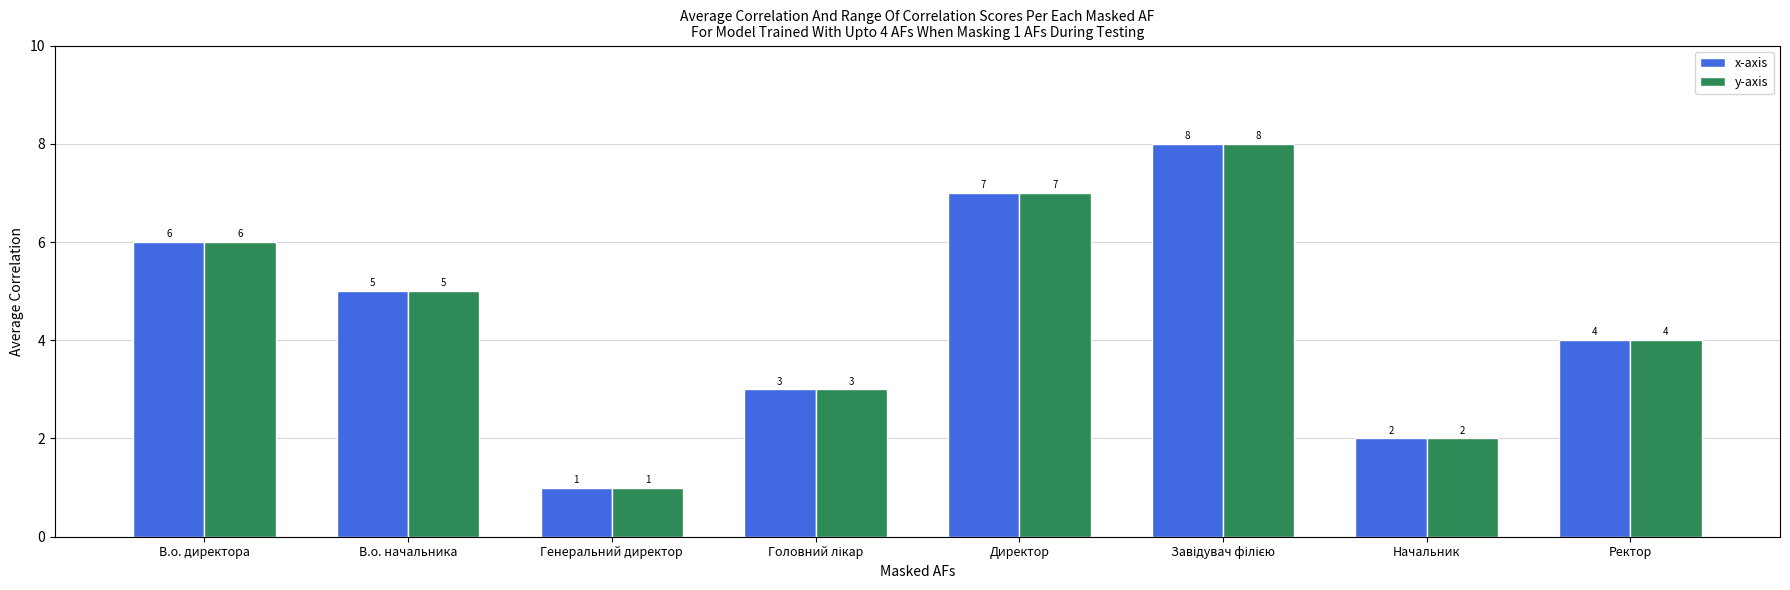

What is the label of the 7th bar from the right?

В.о. начальника